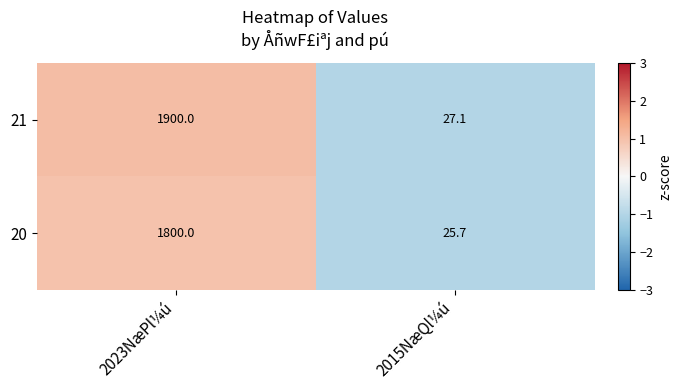

What is the difference between the maximum and minimum values in the 20 series?

1774.3